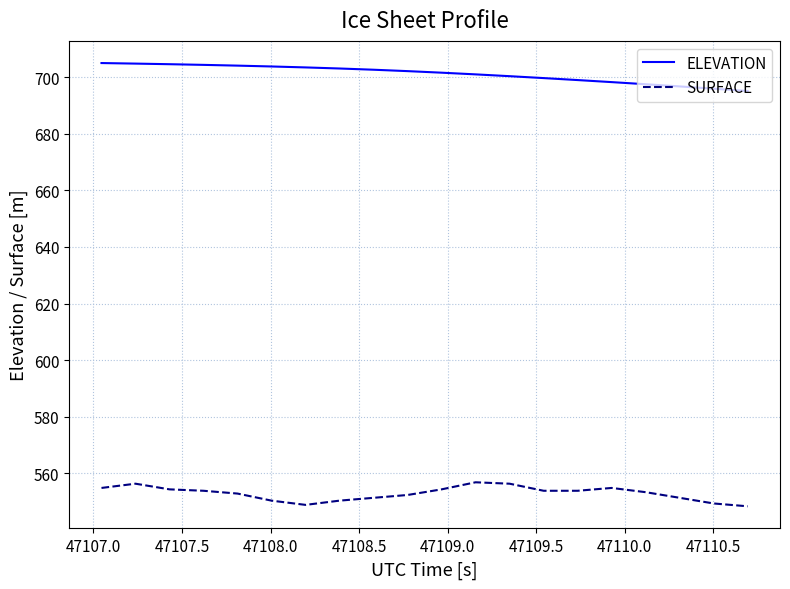

List the series in order of their peak value, lowest first.

SURFACE, ELEVATION